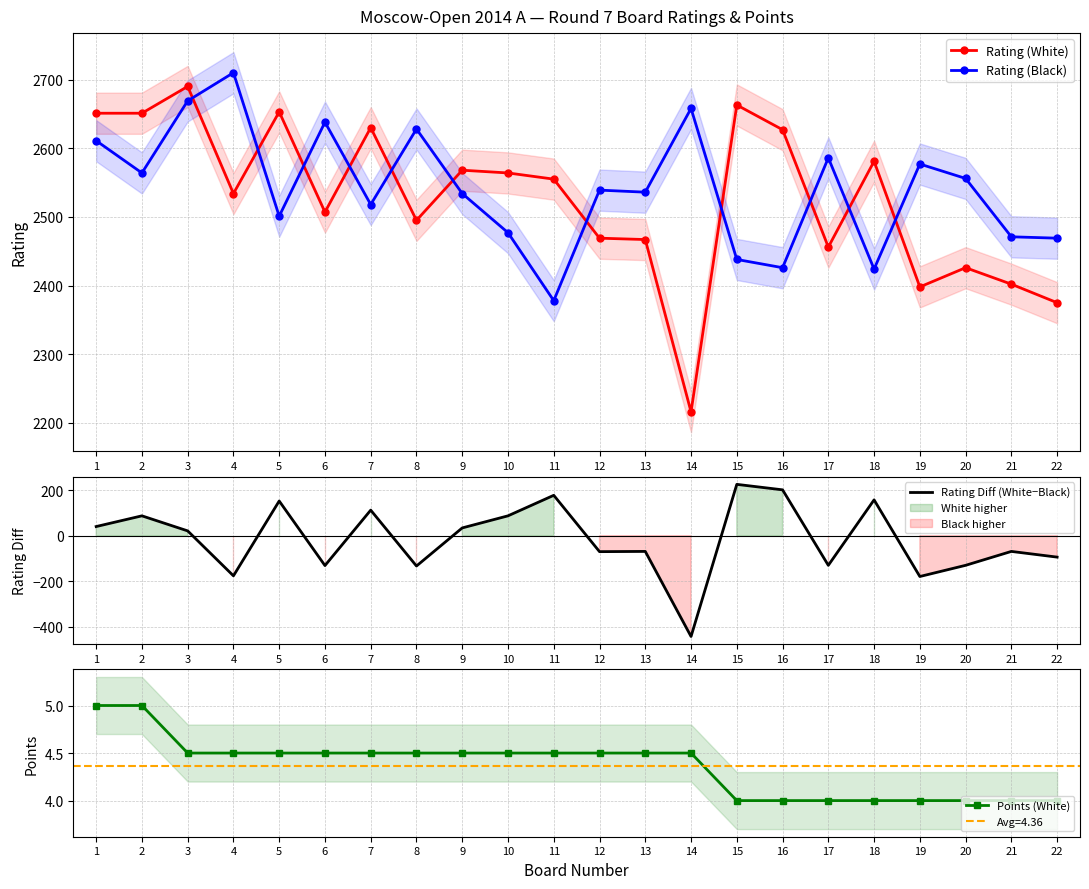

Is the value of Points (White) at 11 greater than the value of Rating (White) at 14?

No